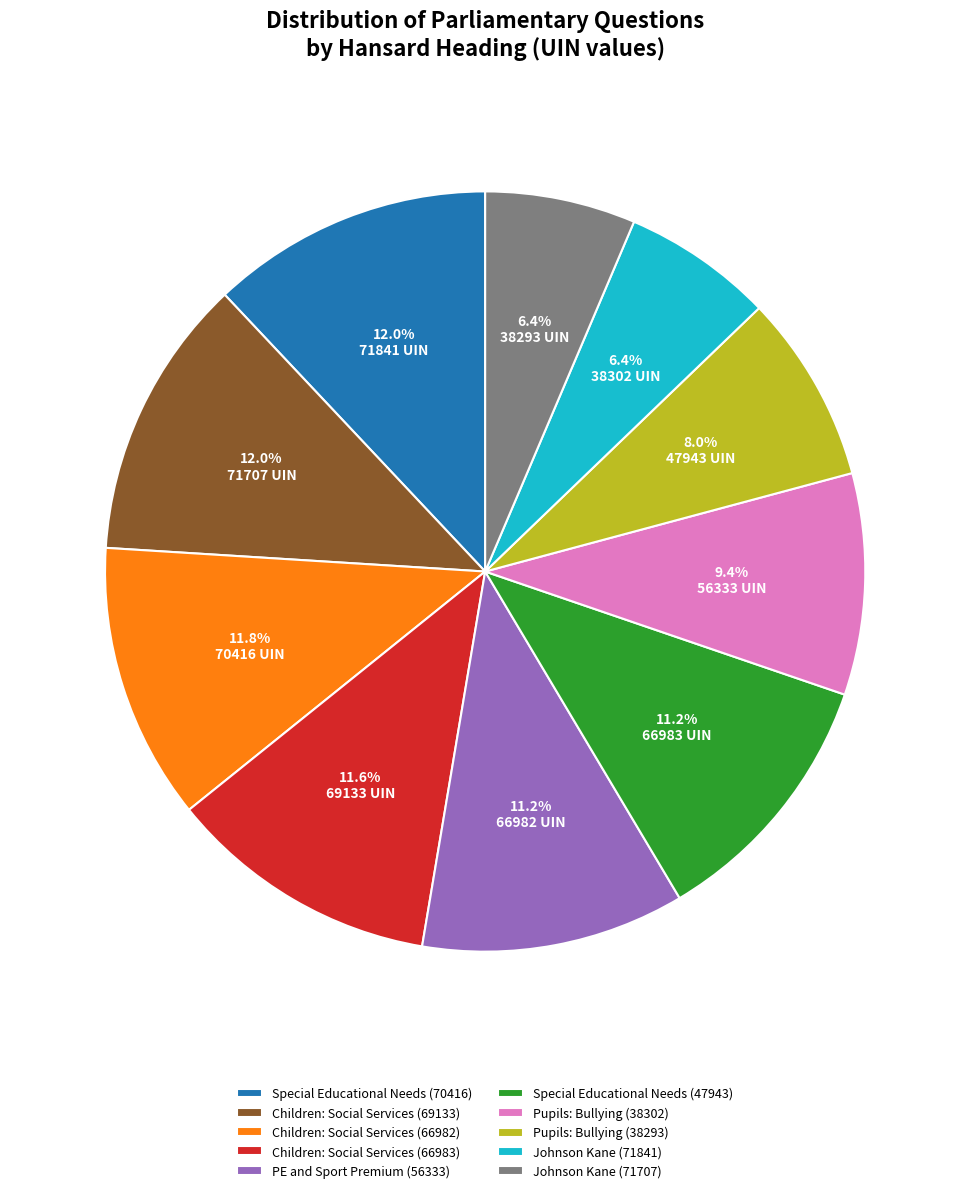

To the nearest percent, what is the average slice percentage?

10%